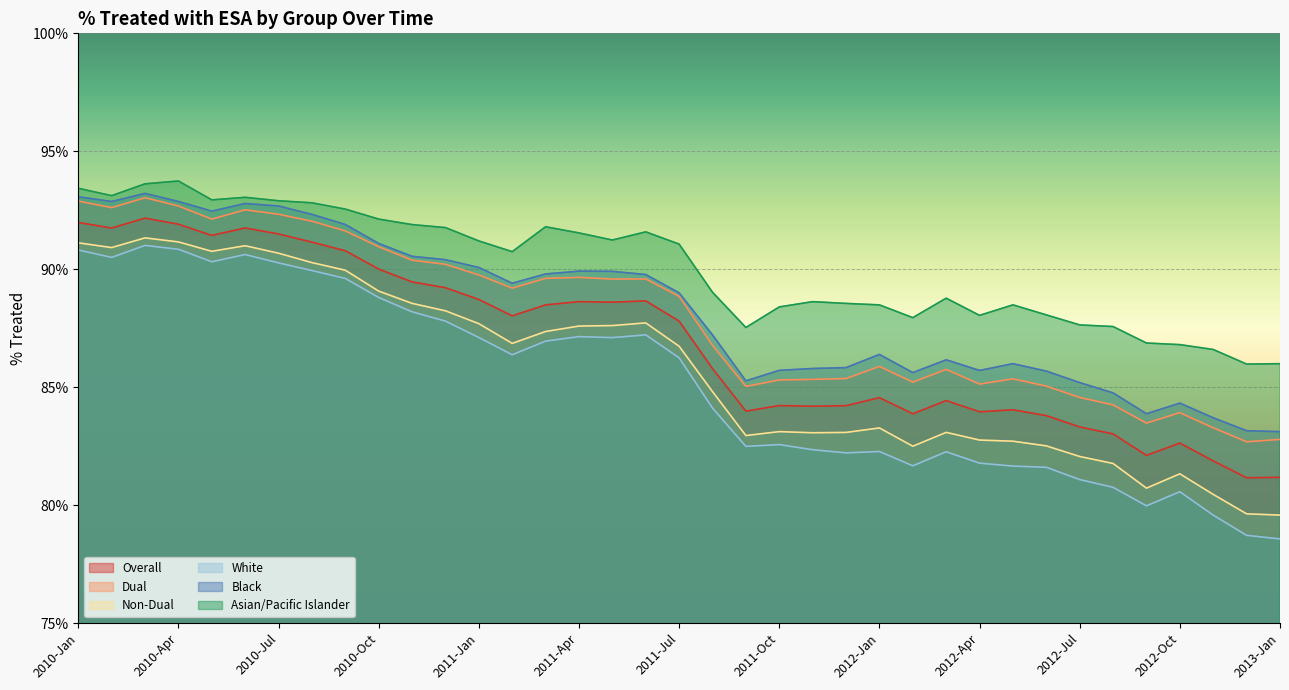

At which category is the sum across all series the highest?

2010-Mar